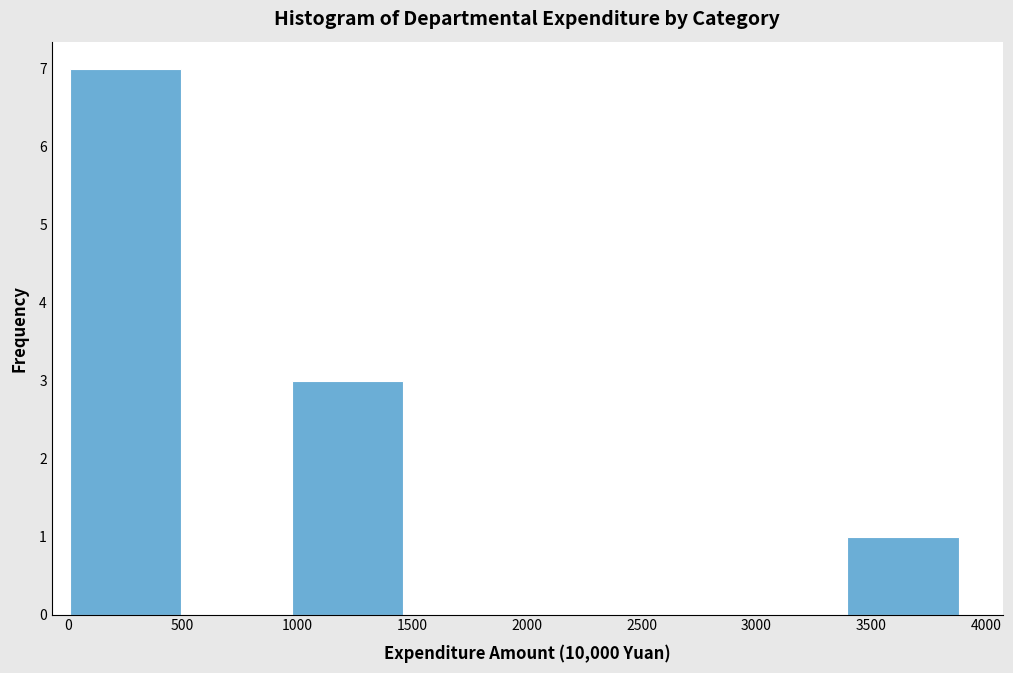

How tall is the bar that spans 1000 to 1450 on the x-axis? Neither the bar edges nor the heights are printed on the chart, so give them approximately, as read against the axes.

3